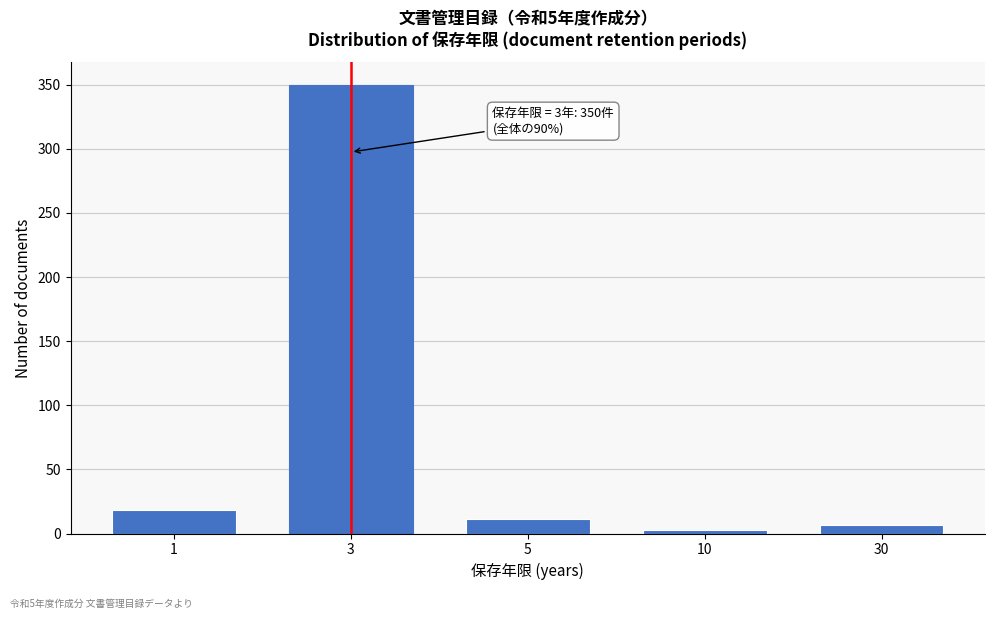

Reading left to right, extract all data points from this chart.

1=18	3=350	5=11	10=3	30=7